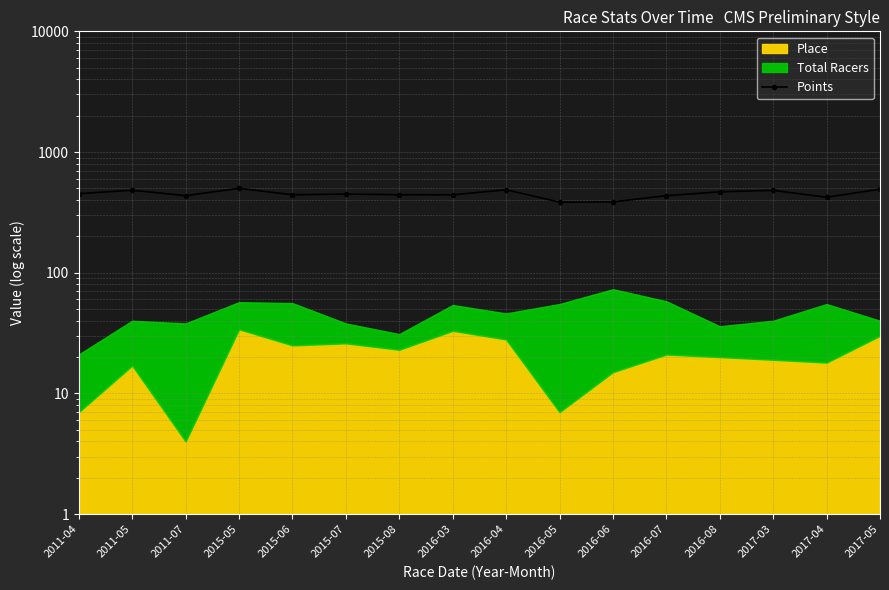

True or false: the data shows 435.1 at 2011-07.

True